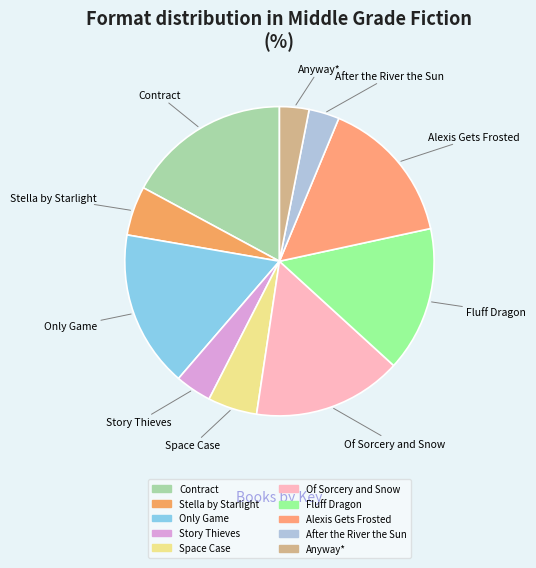

How many slices are in this pie chart?

10